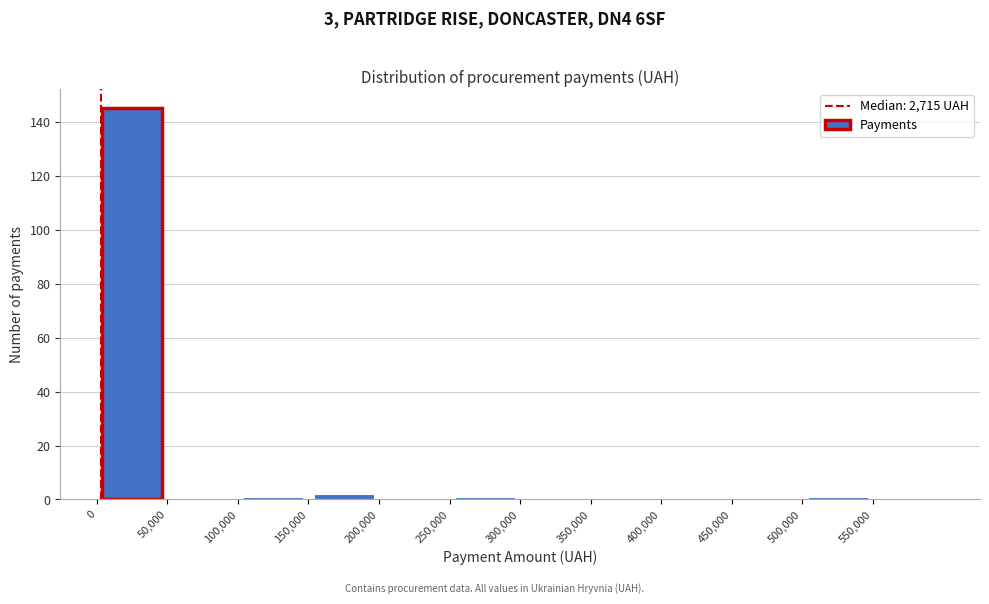

Reading left to right, transcribe this chart: for each bar, give the range it covers on the x-axis and its height. The values are not printed on the chart, so give them approximately, as read against the axis.

0 to 50000: 146
50000 to 100000: 0
100000 to 150000: under 2
150000 to 200000: 2
200000 to 250000: 0
250000 to 300000: under 2
300000 to 350000: 0
350000 to 400000: 0
400000 to 450000: 0
450000 to 500000: 0
500000 to 550000: under 2
550000 to 600000: 0